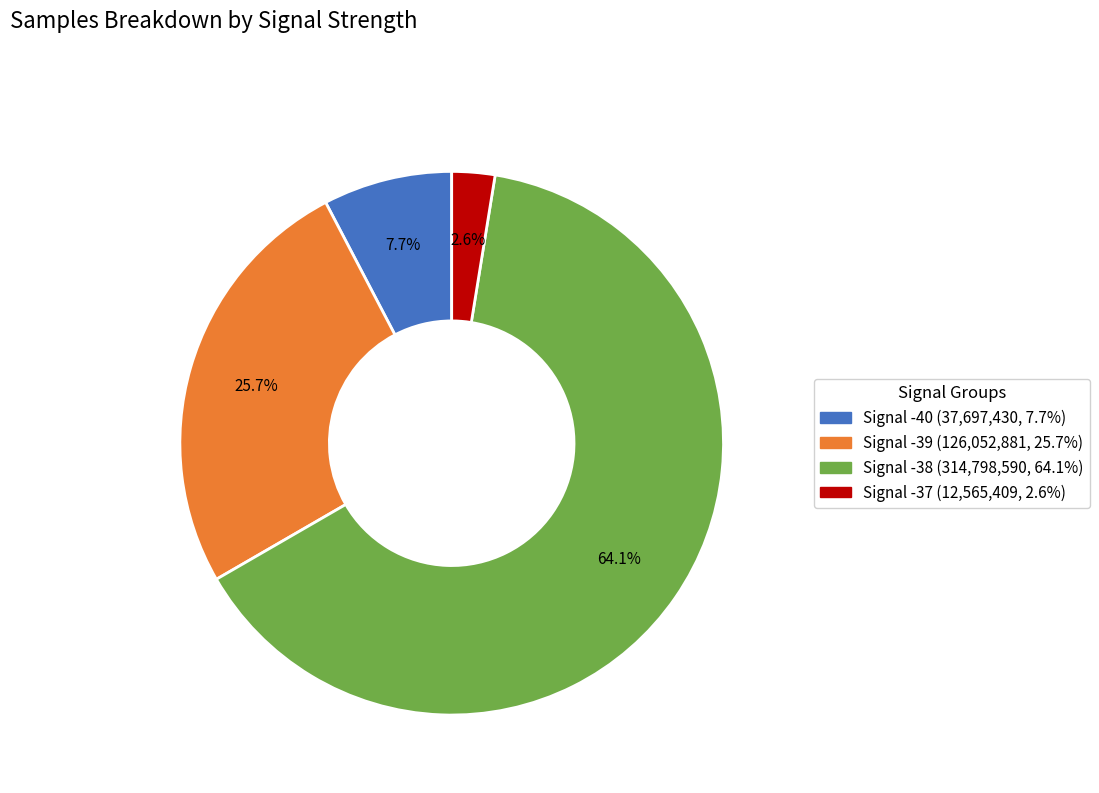

Which category has the biggest portion of the pie?

Signal -38